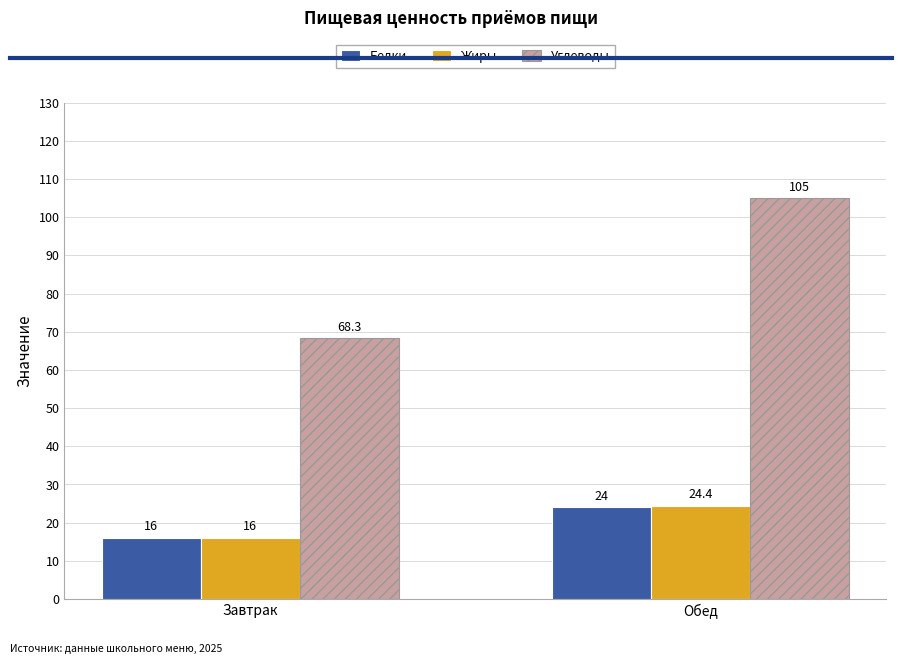

The value of Углеводы at Завтрак is 68.3. True or false?

True